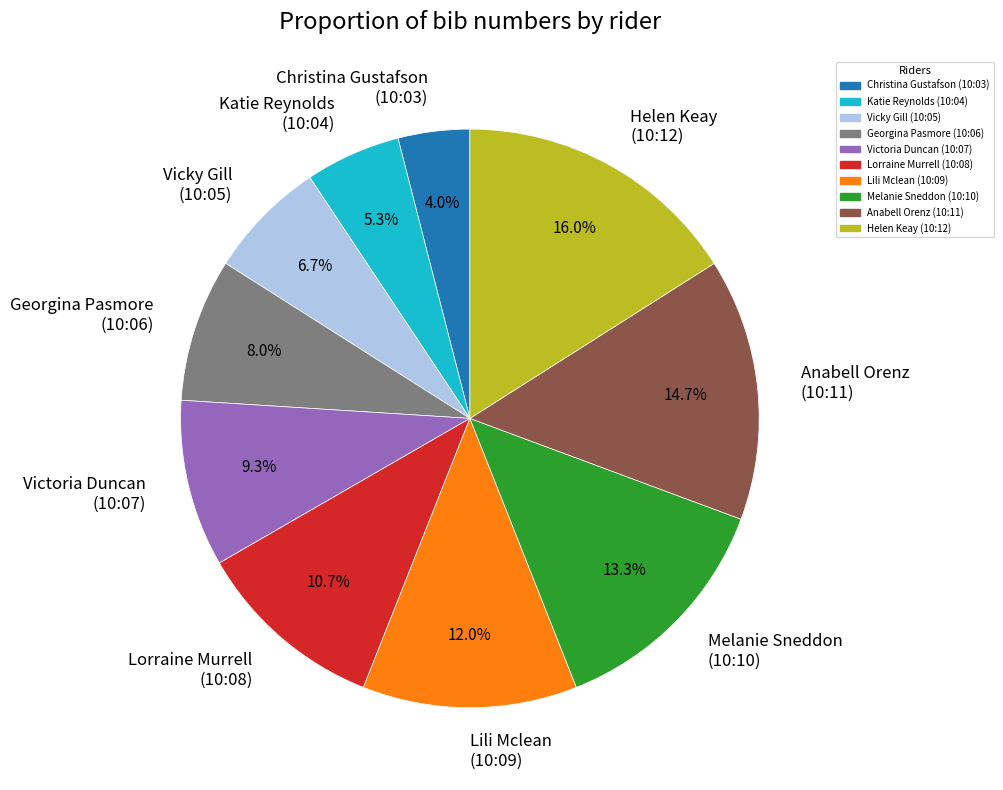

Is there a majority slice in this chart?

No